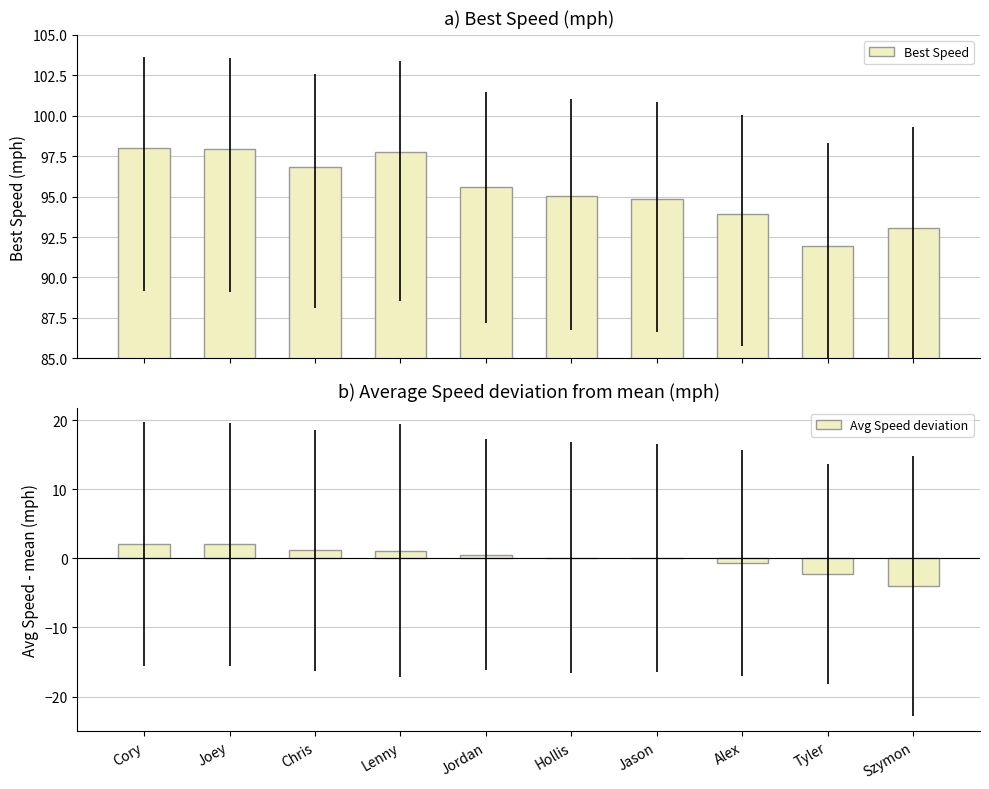

What is the sum of all Best Speed values?

954.9